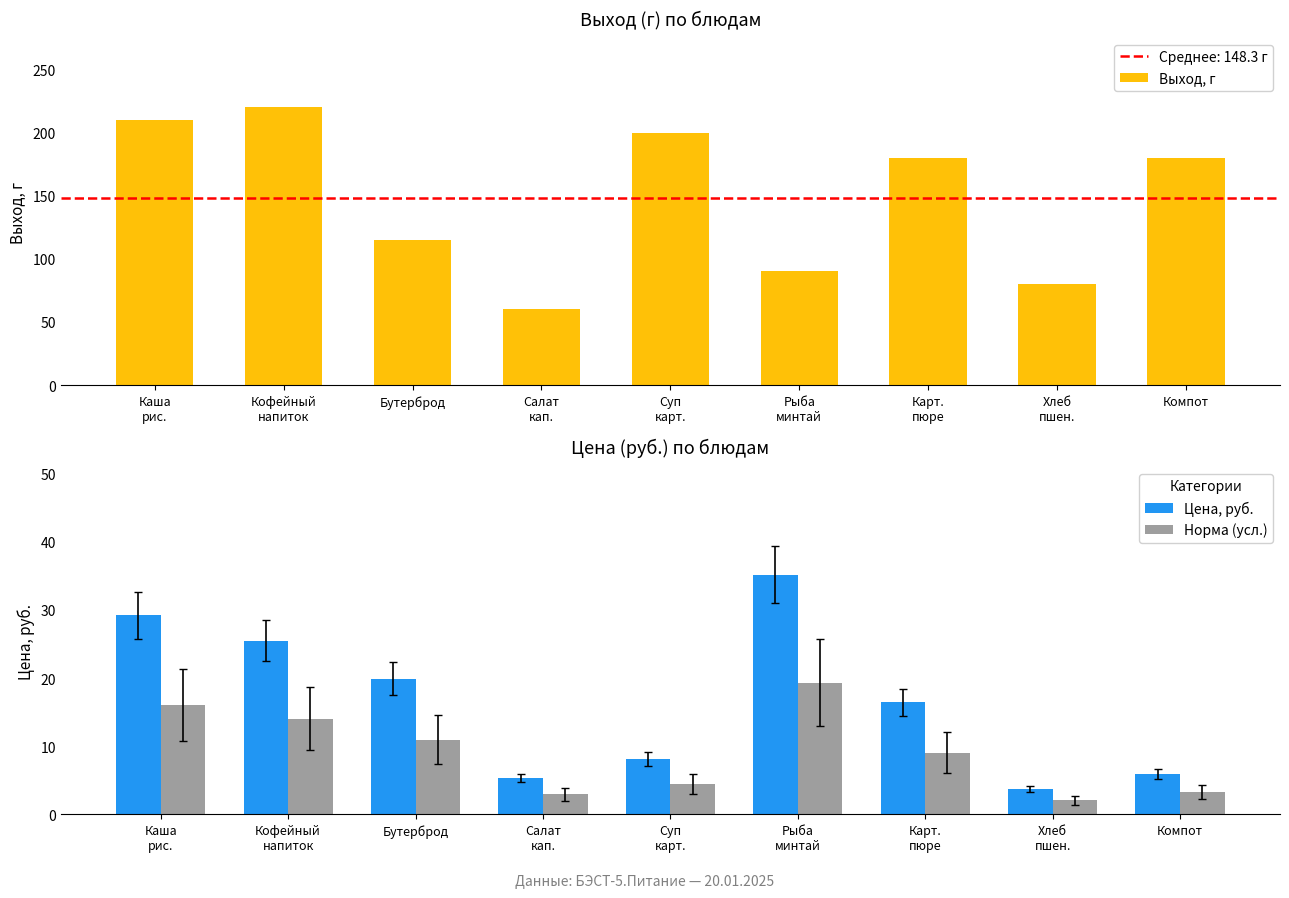

Is it true that Выход, г equals 59.0 at Рыба
минтай?

False